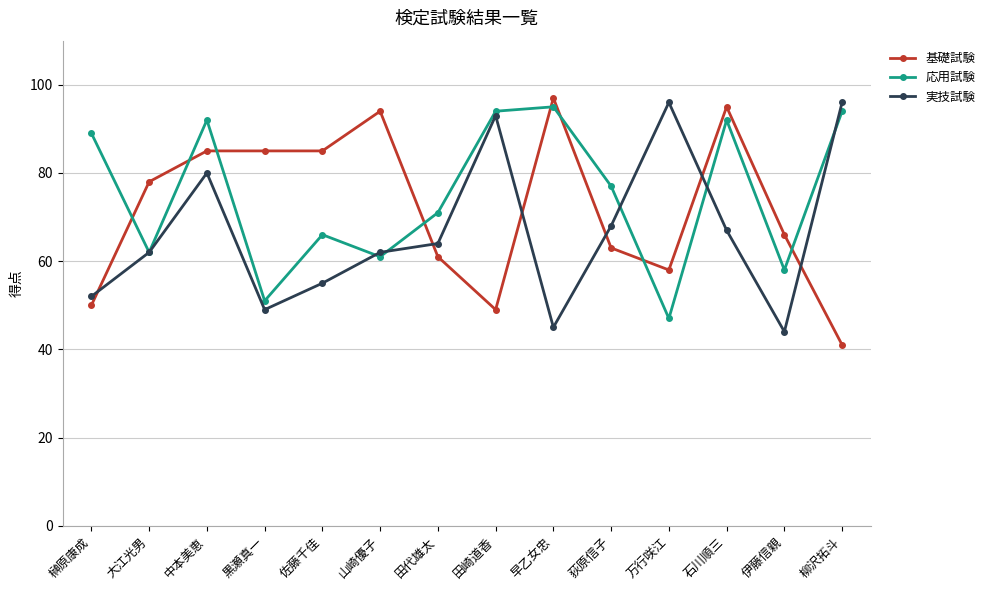

What are all the series names shown in the legend?

基礎試験, 応用試験, 実技試験